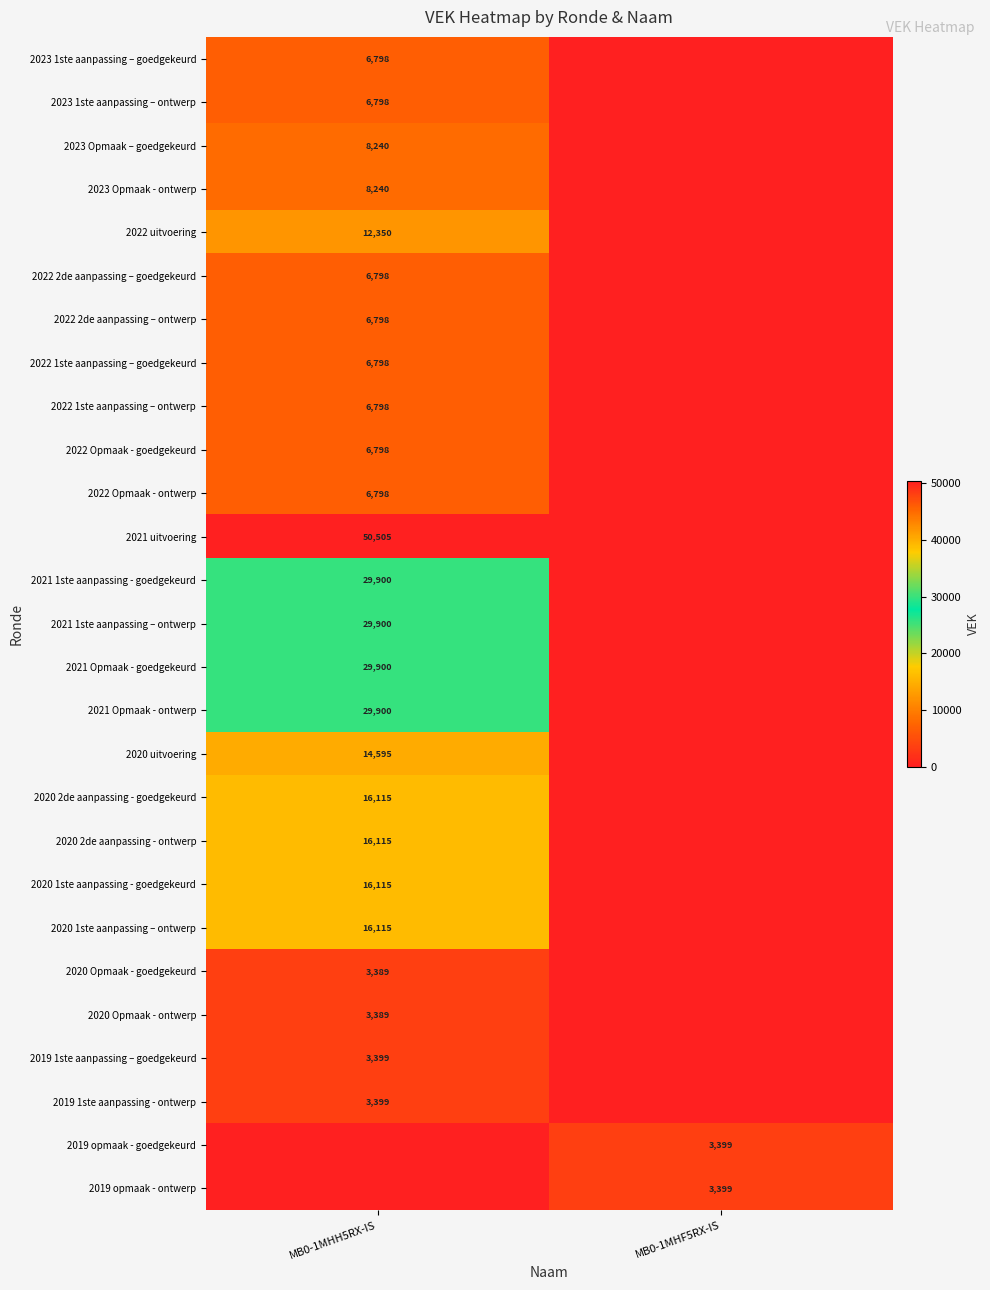

At how many categories does at least one series exceed 29188?

1